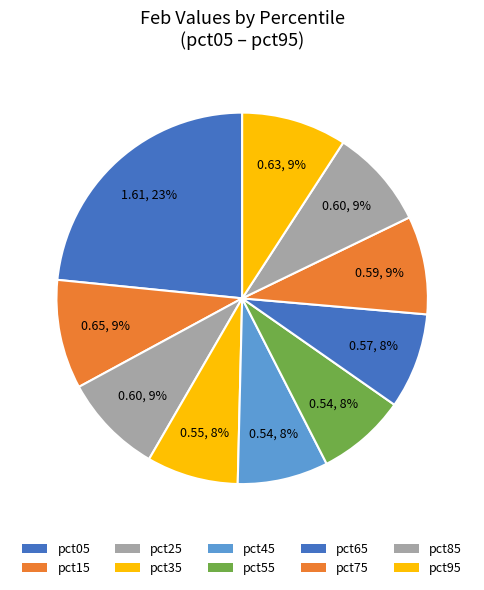

How many slices are in this pie chart?

10